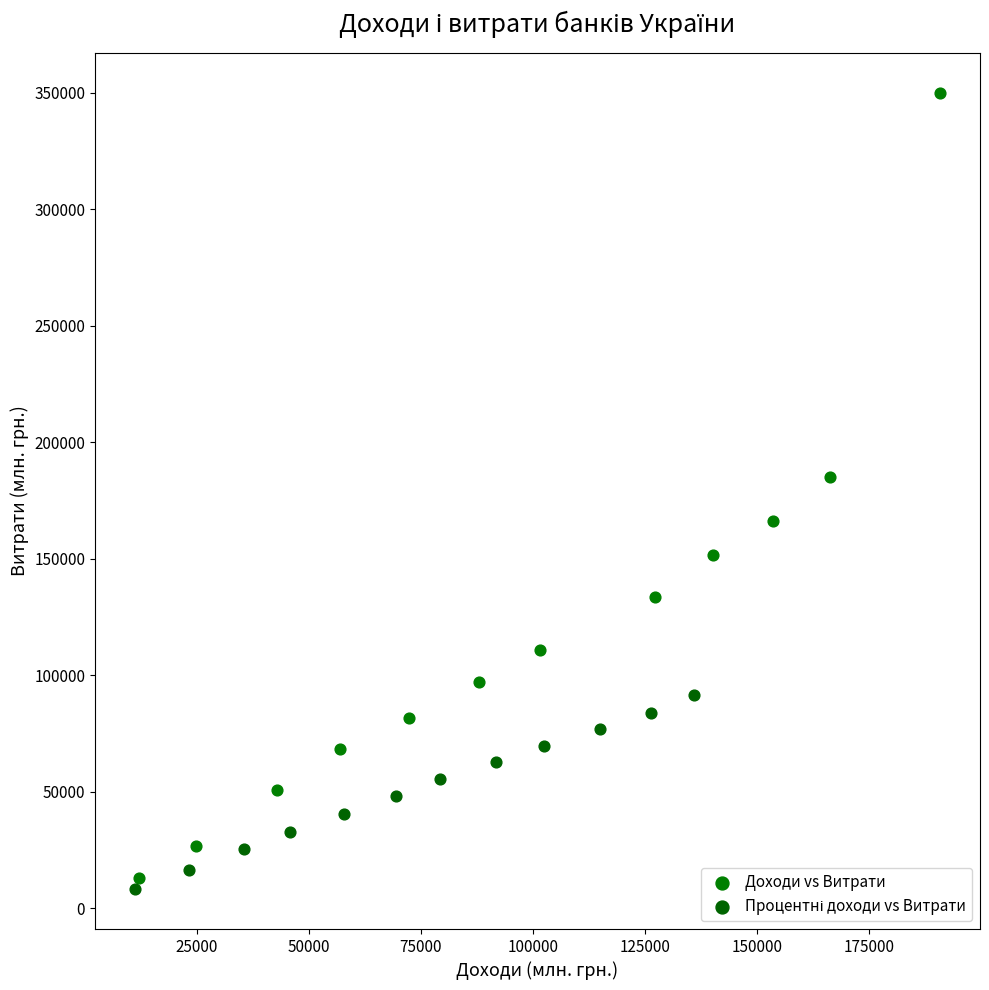

Which series has the largest Y range (max minus min)?

Доходи vs Витрати